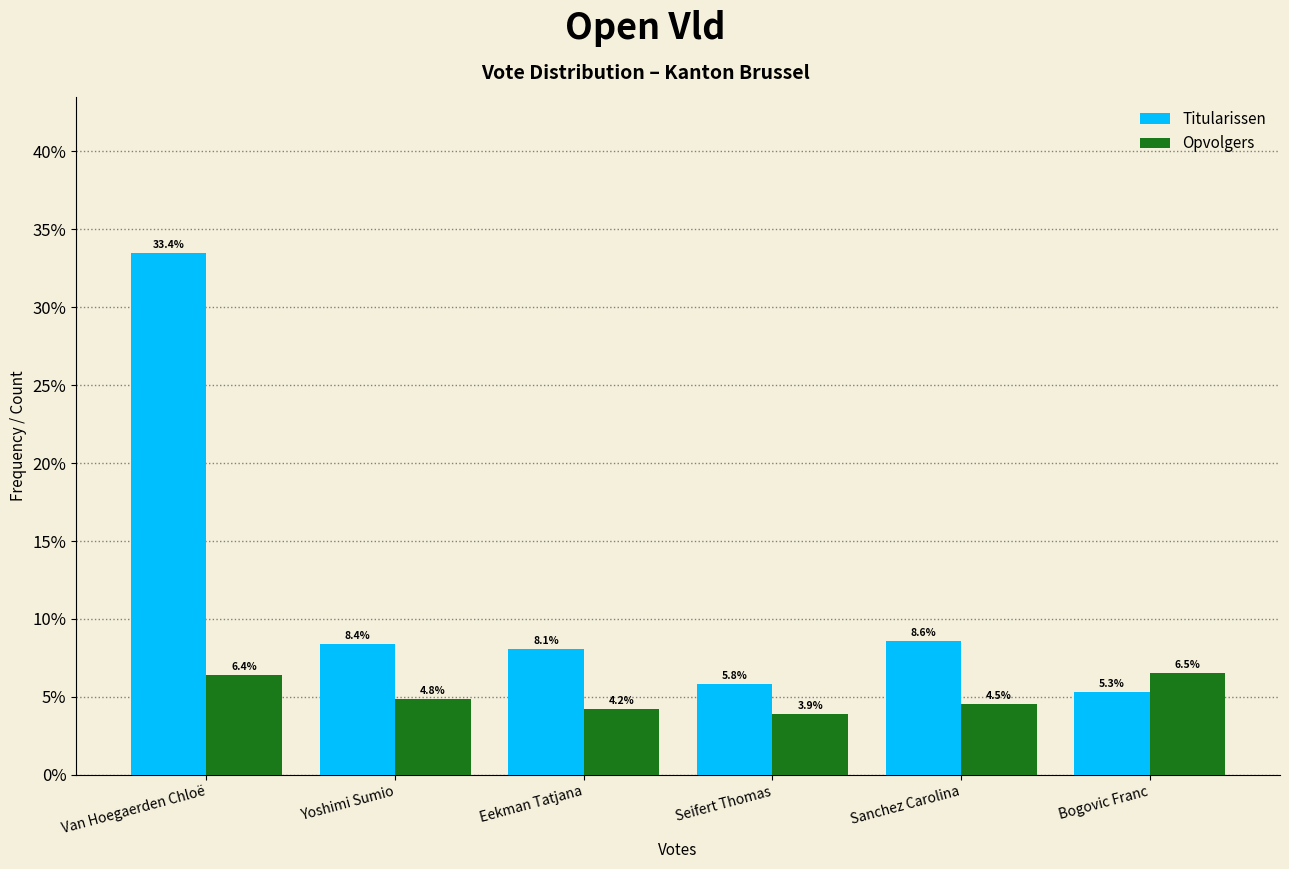

Reading left to right, what are all the values shown in this chart?

Titularissen: Van Hoegaerden Chloë=33.4	Yoshimi Sumio=8.4	Eekman Tatjana=8.1	Seifert Thomas=5.8	Sanchez Carolina=8.6	Bogovic Franc=5.3
Opvolgers: Van Hoegaerden Chloë=6.4	Yoshimi Sumio=4.8	Eekman Tatjana=4.2	Seifert Thomas=3.9	Sanchez Carolina=4.5	Bogovic Franc=6.5